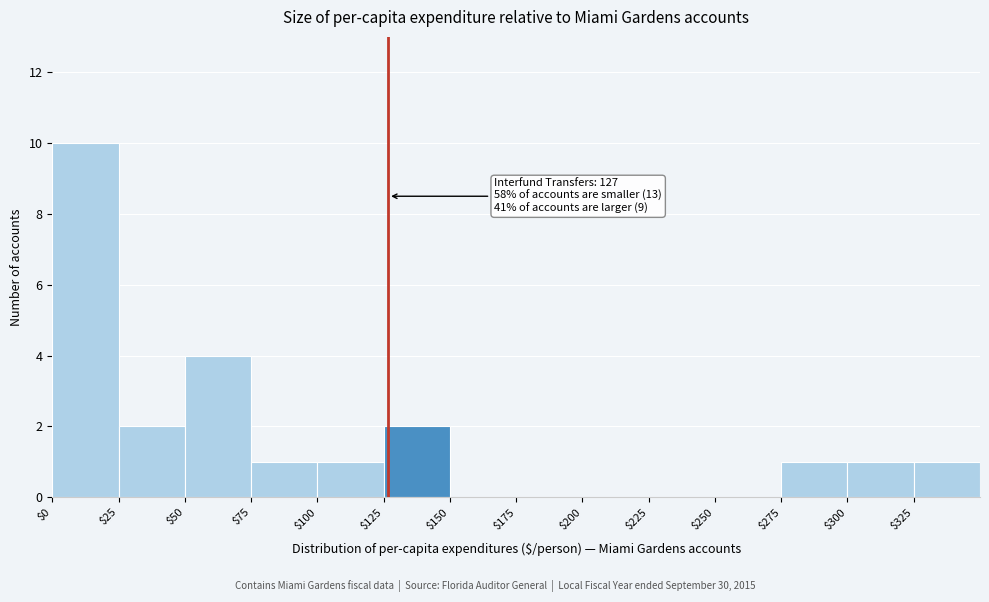

Which range on the x-axis has the tallest bar?

0 to 25